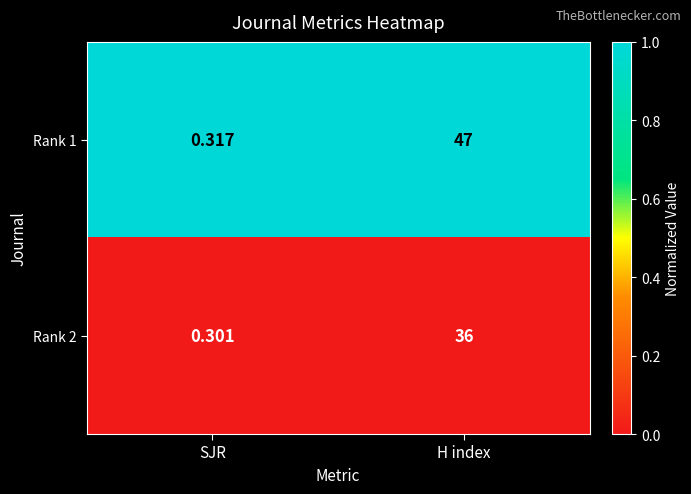

At which category does the chart reach its peak across all series?

H index